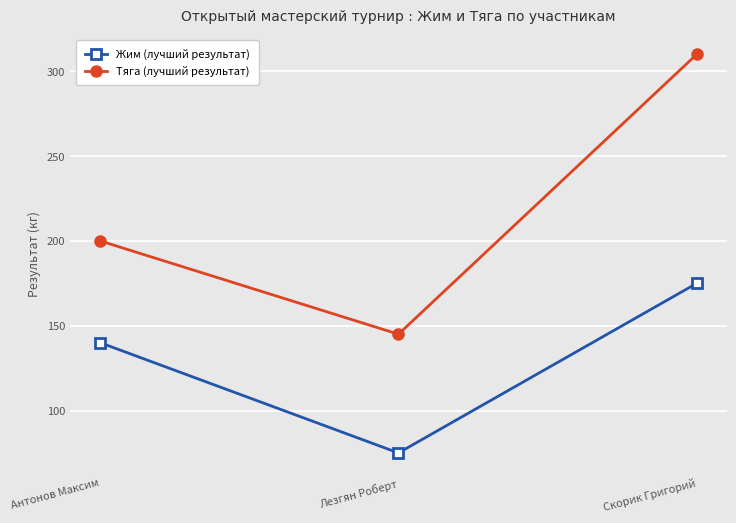

What is the label of the 3rd point from the left?

Скорик Григорий